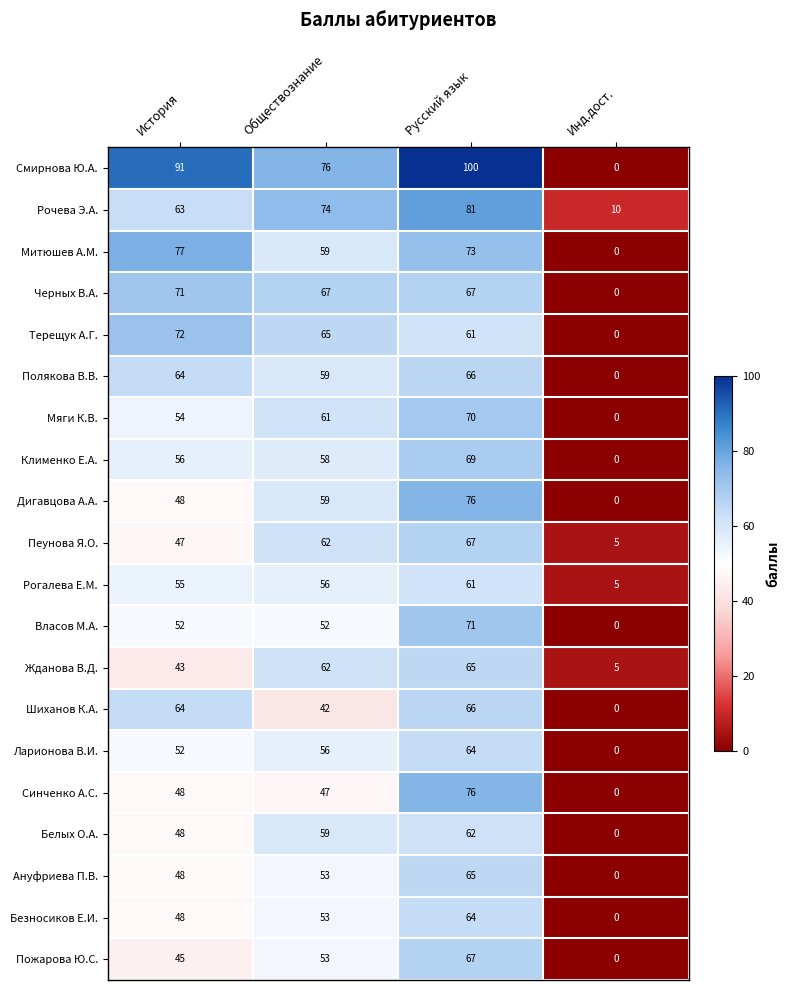

Count the number of data series in this chart.

20